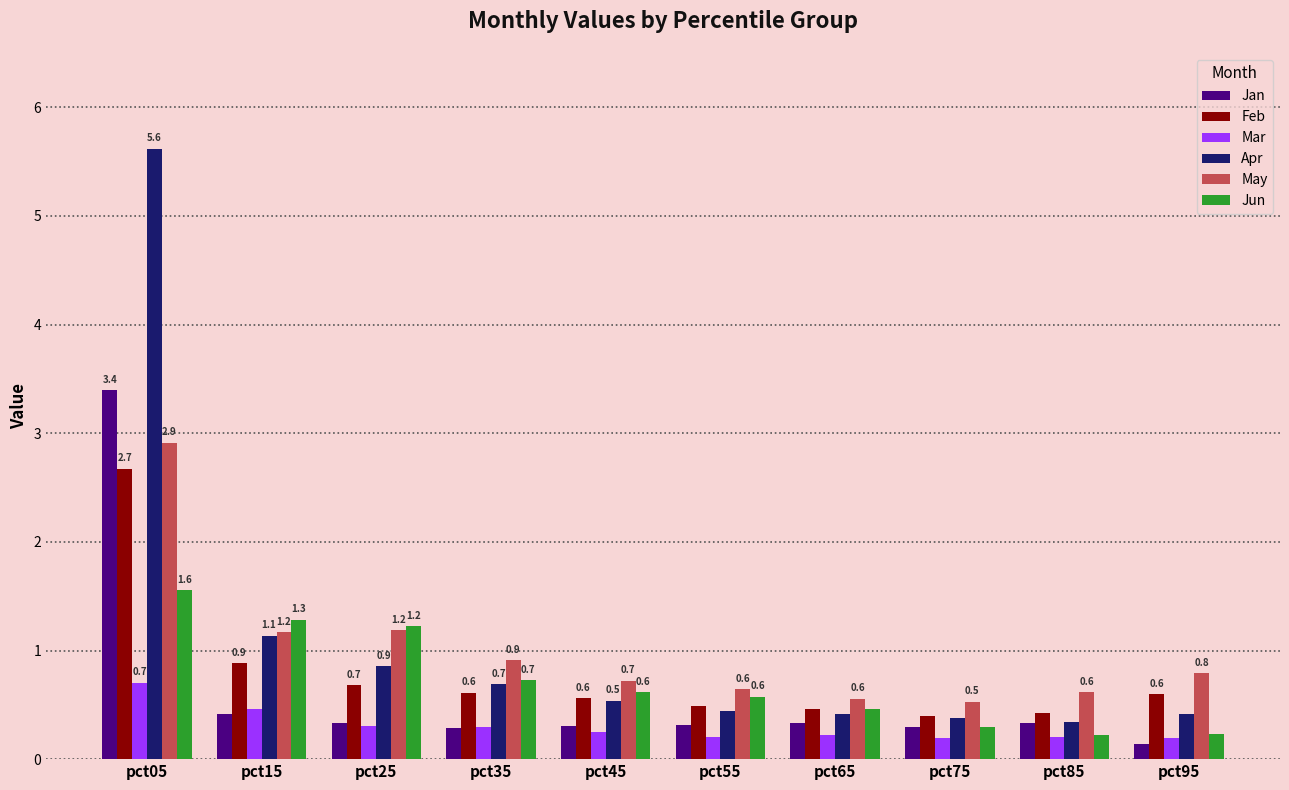

At how many categories does at least one series exceed 0?

10